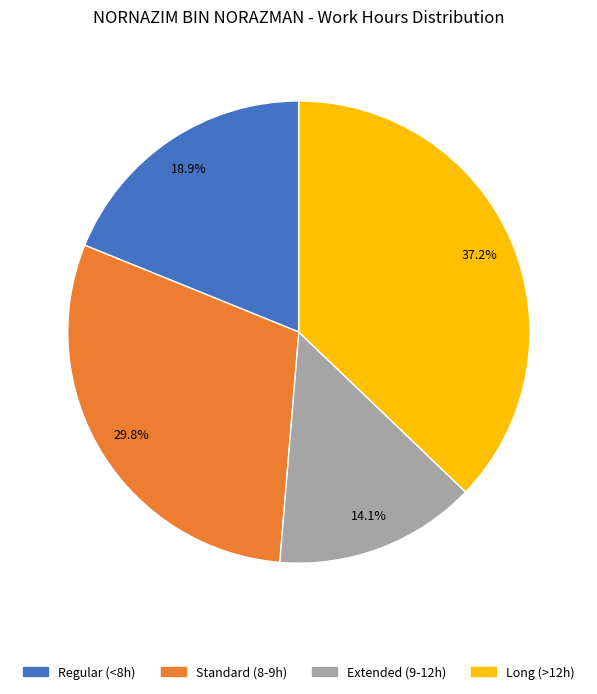

Is there any slice that represents more than half of the pie?

No